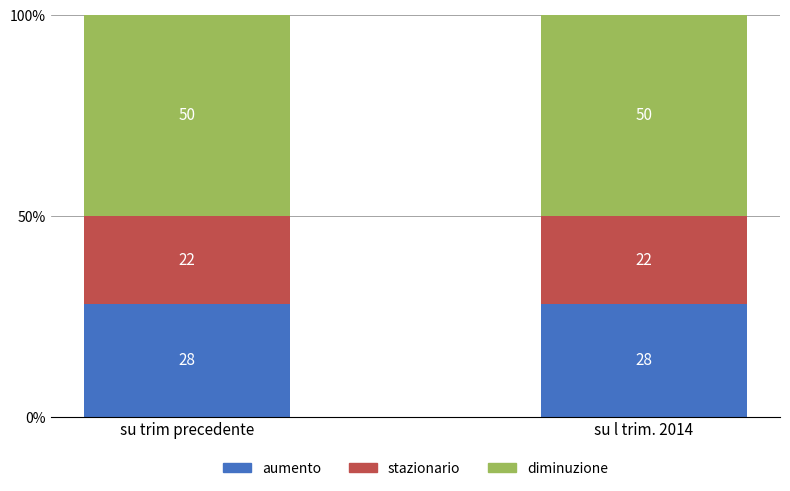

What is the highest value of the aumento series?

28